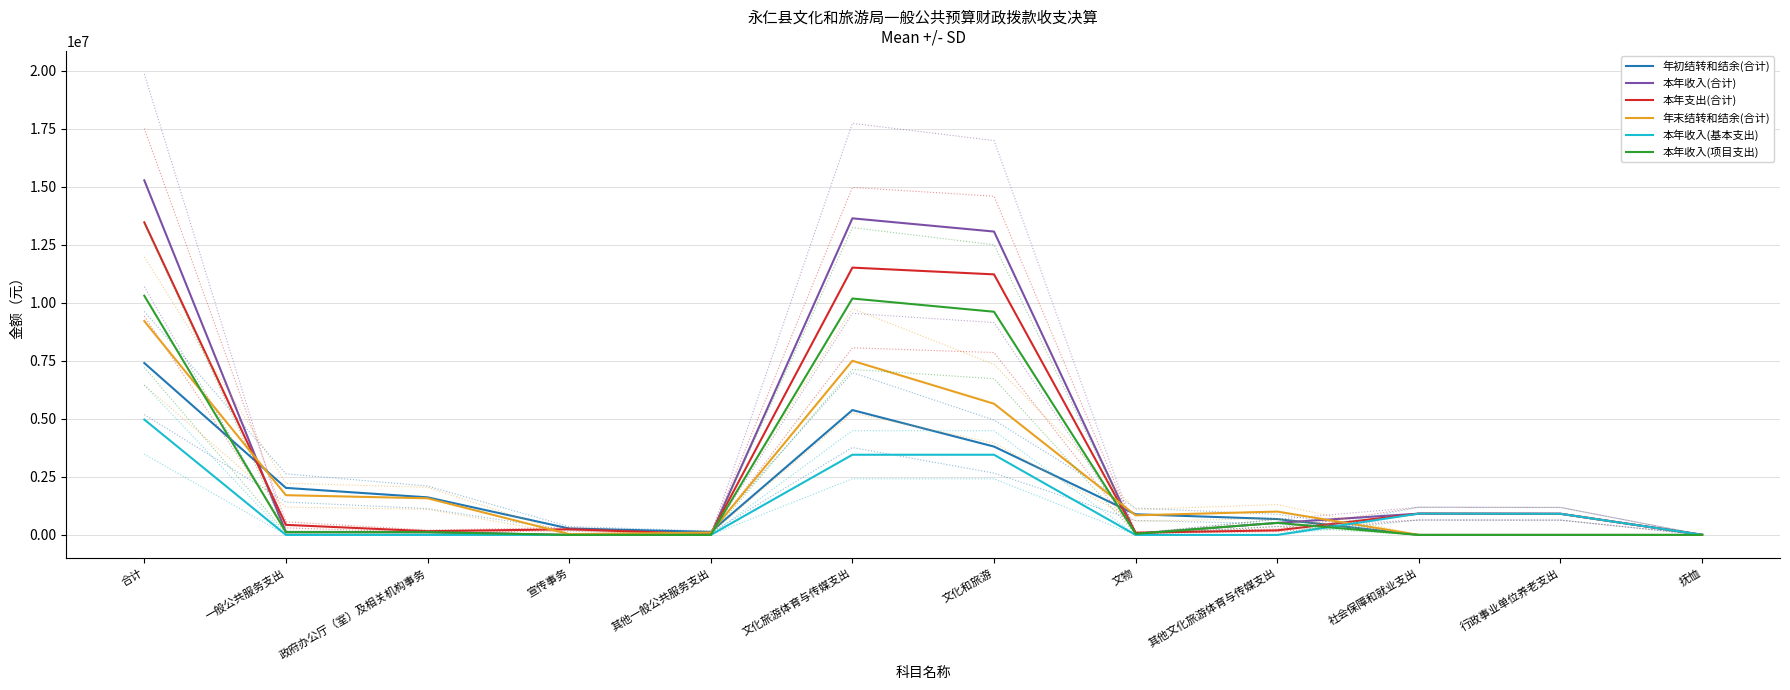

True or false: 本年收入(合计) and 本年收入(基本支出) intersect in this chart.

False